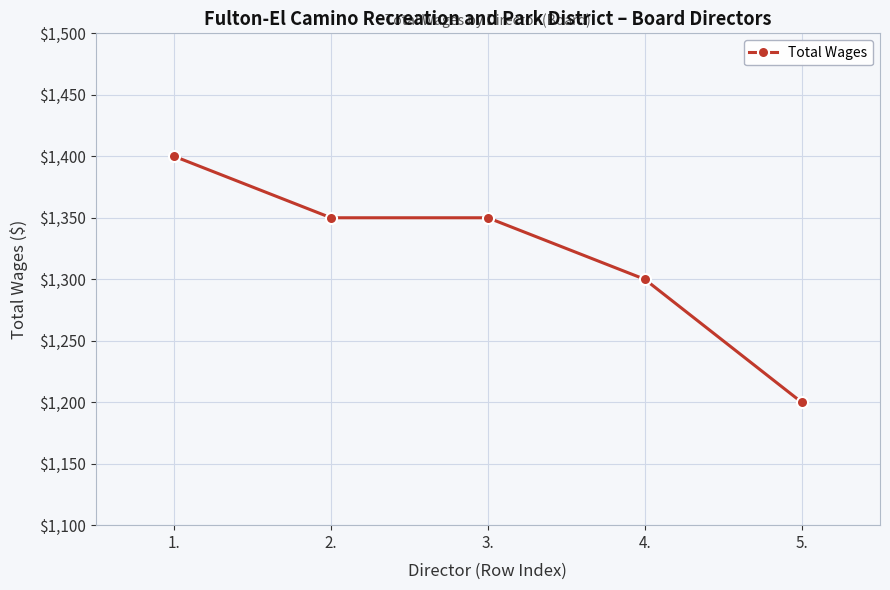

Does the chart display data point markers on the line(s)?

Yes